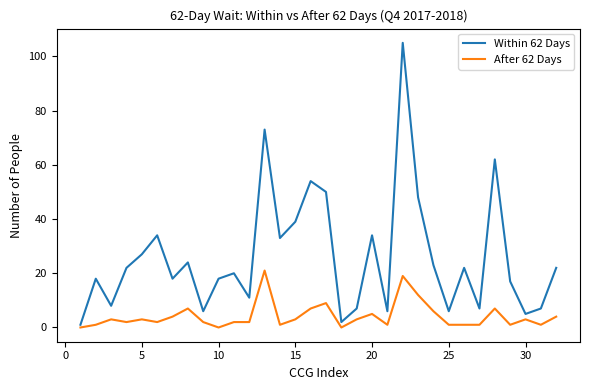

How many lines are shown in the chart?

2